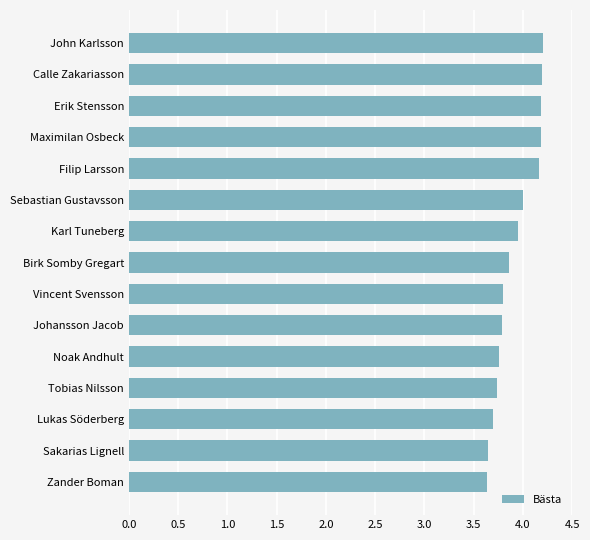

The value at Sakarias Lignell is 4.9. True or false?

False